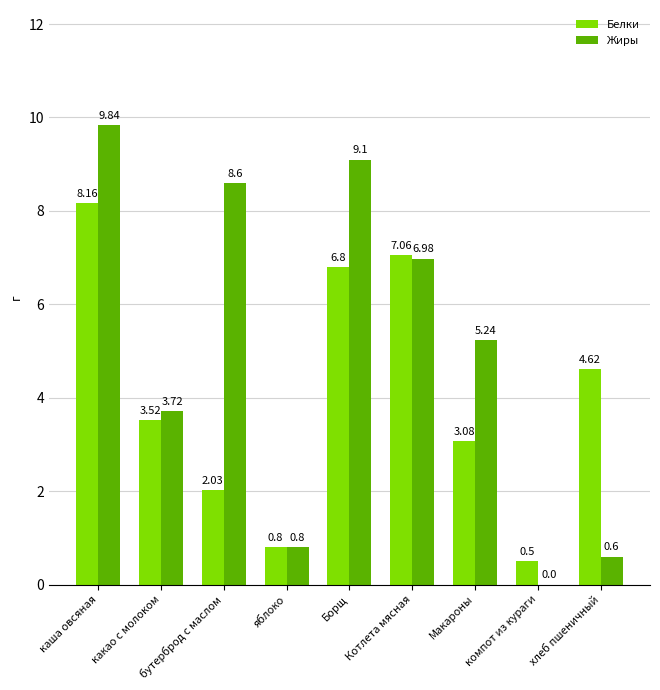

Count the number of data series in this chart.

2